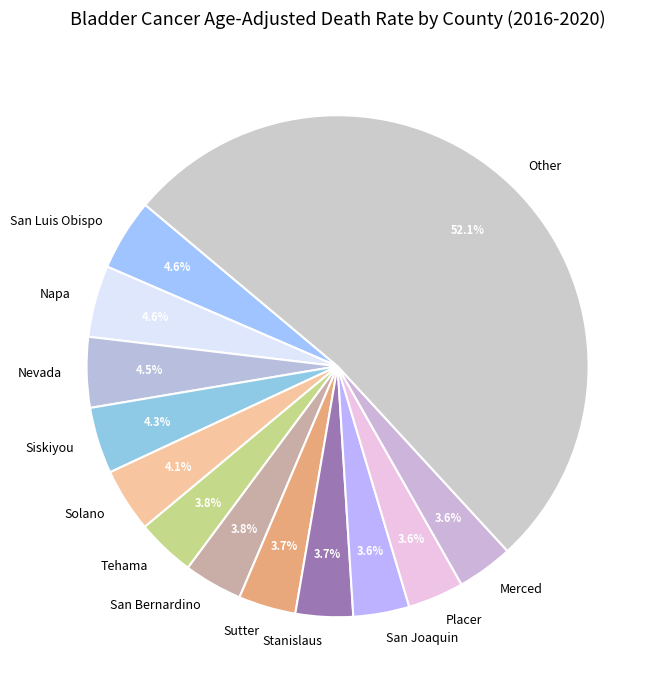

What is the largest slice in the pie chart?

Other